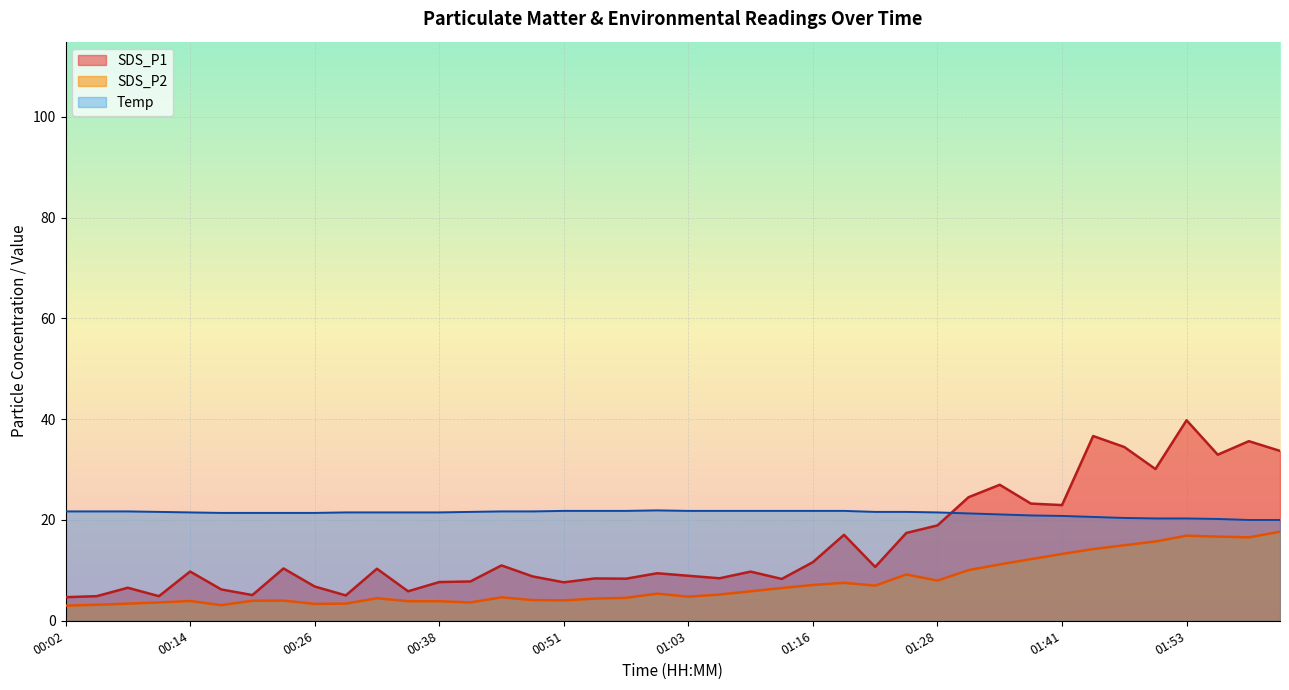

What is the lowest value of the SDS_P1 series?

4.7